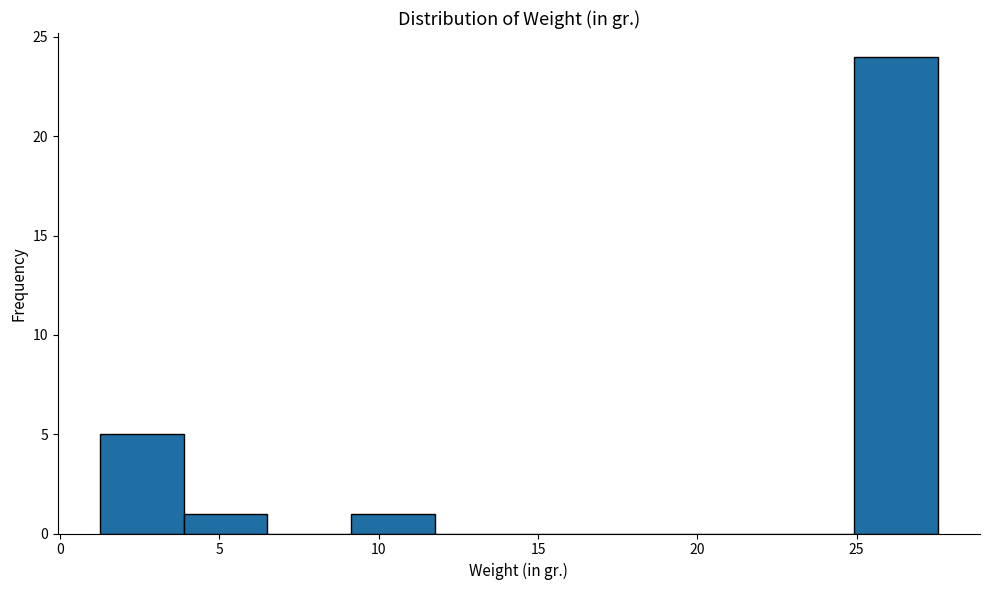

Reading left to right, list every bar in this chart as the range it spans on the x-axis followed by its height. Neither the bar edges nor the heights are printed on the chart, so give them approximately, as read against the axes.

1.0 to 4.0: 5
4.0 to 6.5: 1
6.5 to 9.0: 0
9.0 to 12.0: 1
12.0 to 14.5: 0
14.5 to 17.0: 0
17.0 to 19.5: 0
19.5 to 22.5: 0
22.5 to 25.0: 0
25.0 to 27.5: 24